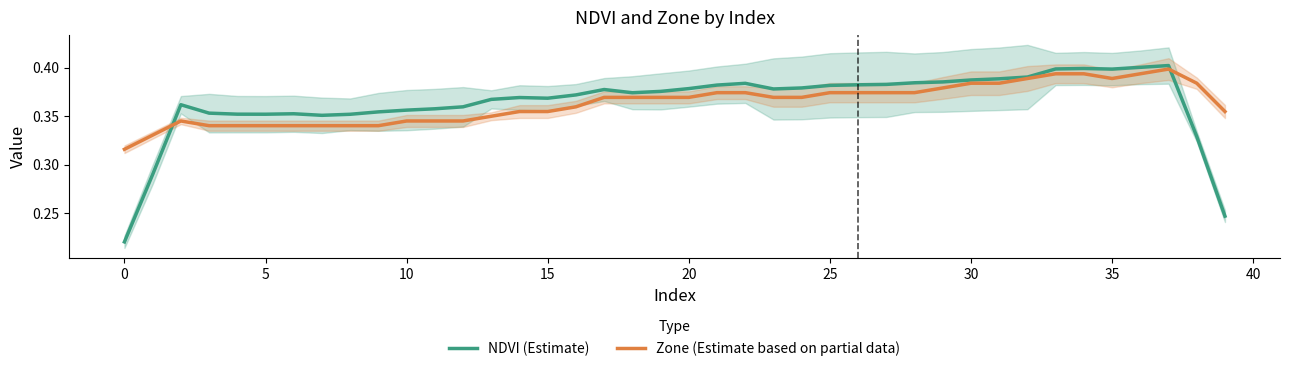

The Zone (Estimate based on partial data) series shows 0.4 at 34. True or false?

True